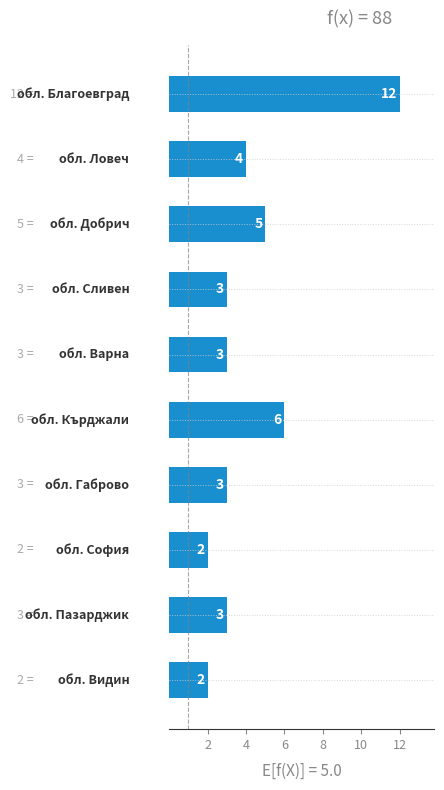

Count the values in the range 3 to 5.

6